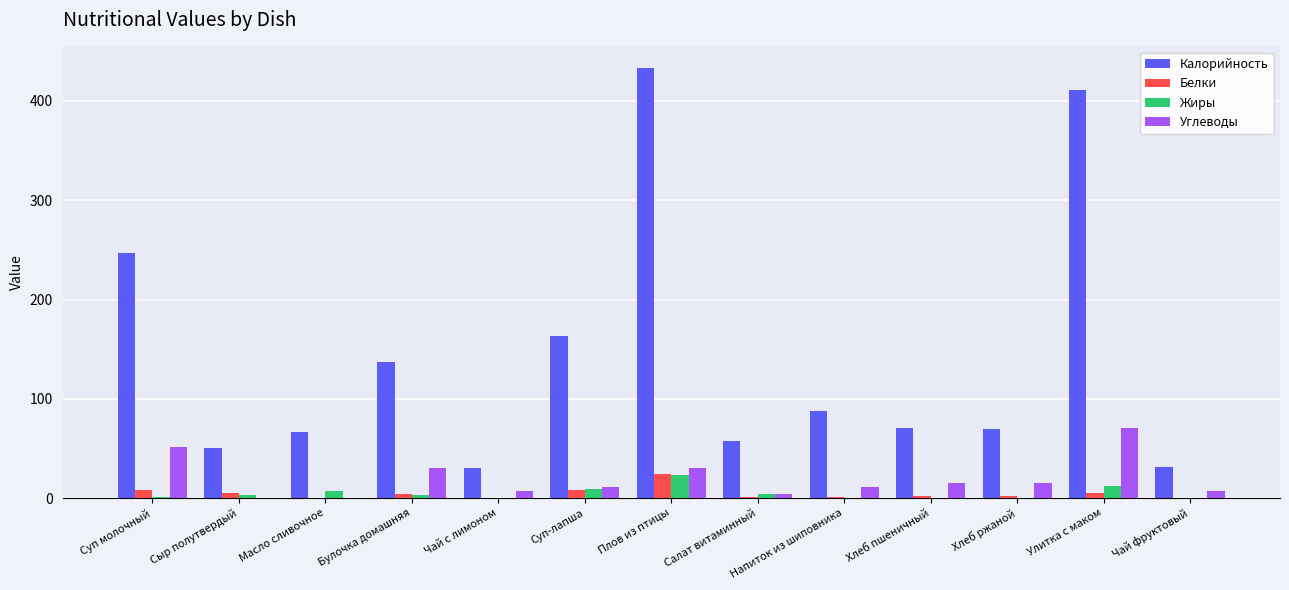

Between Улитка с маком and Чай фруктовый, which series saw the biggest shift?

Калорийность